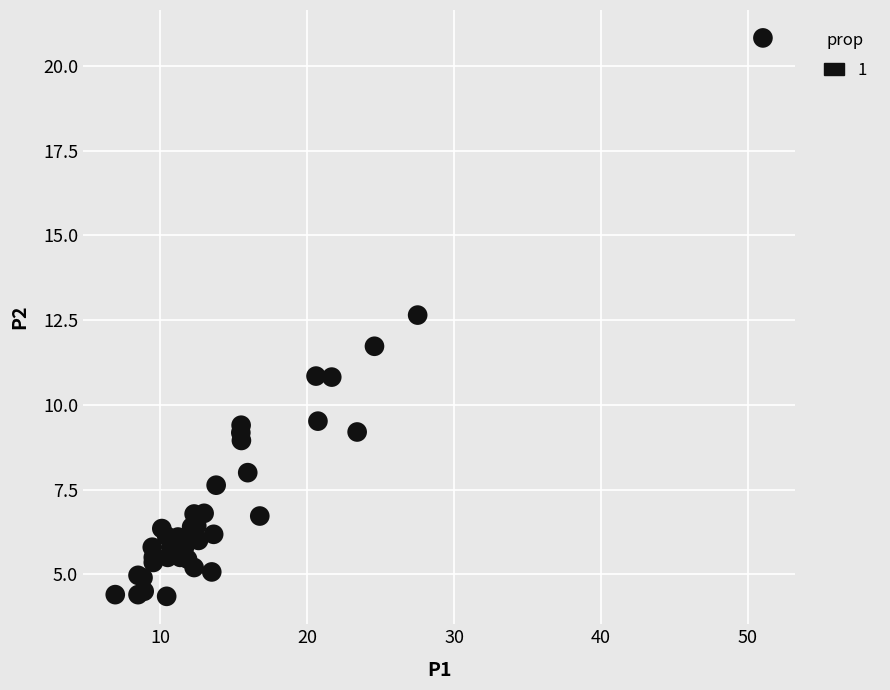

What Y value in the scatter plot is closest to 12?

11.7